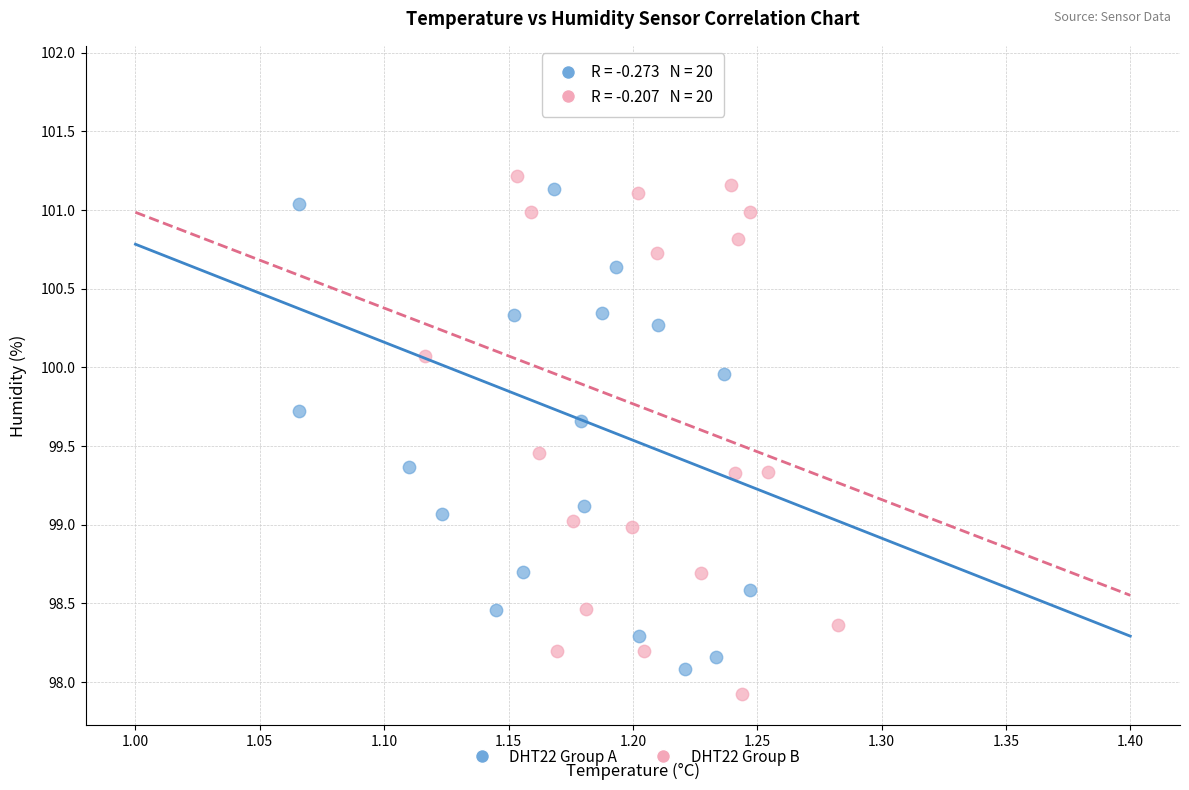

What are all the series names shown in the legend?

DHT22 Group A, DHT22 Group B